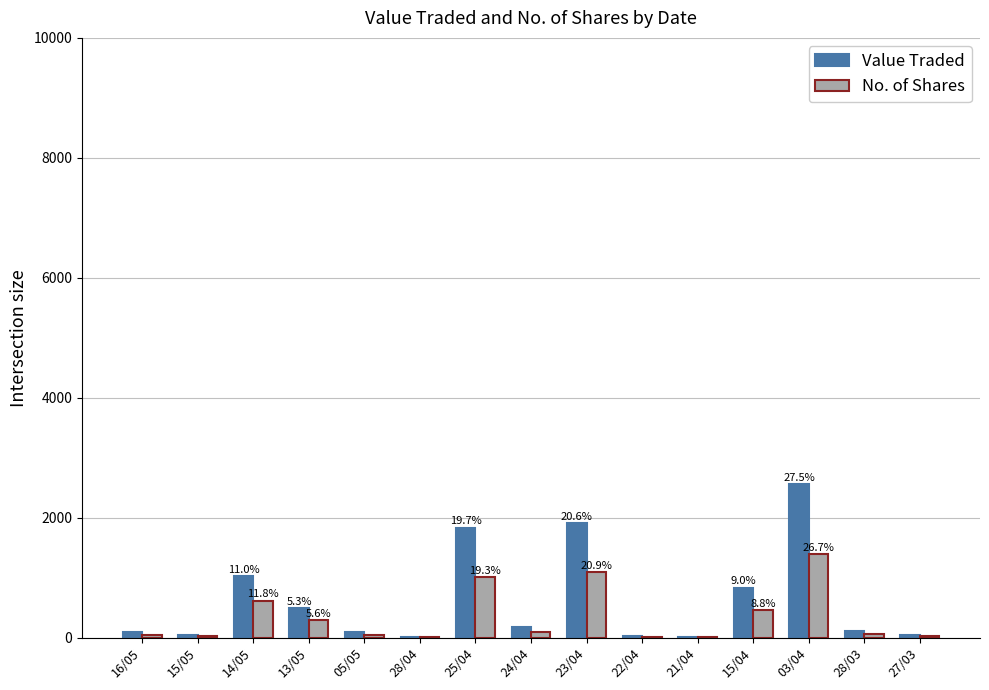

What is the spread (max minus min) of values at 05/05?

39